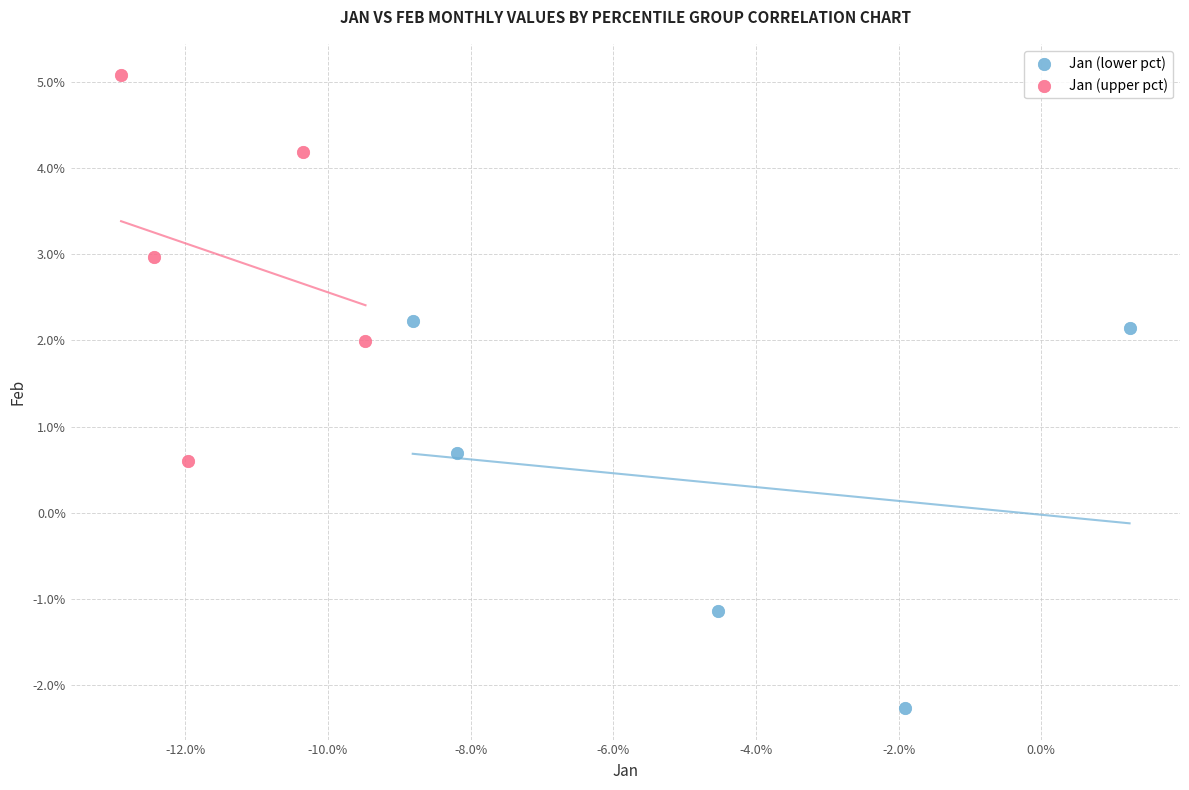

What are all the series names shown in the legend?

Jan (lower pct), Jan (upper pct)